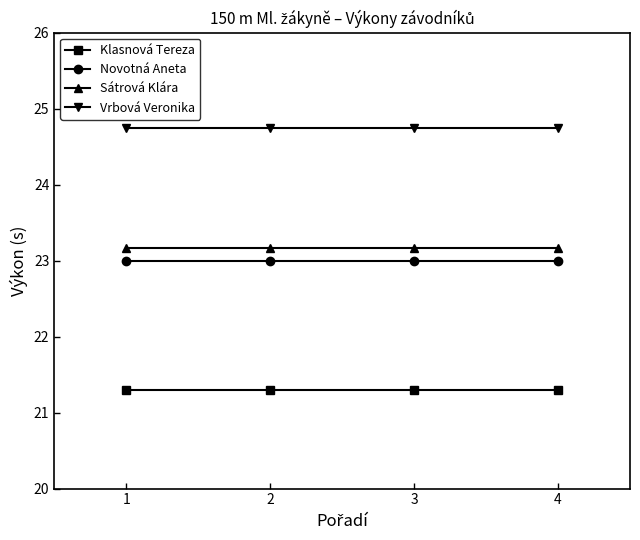

Reading left to right, transcribe all the data shown in this chart.

Klasnová Tereza: 21.3	21.3	21.3	21.3
Novotná Aneta: 23.0	23.0	23.0	23.0
Sátrová Klára: 23.2	23.2	23.2	23.2
Vrbová Veronika: 24.7	24.7	24.7	24.7